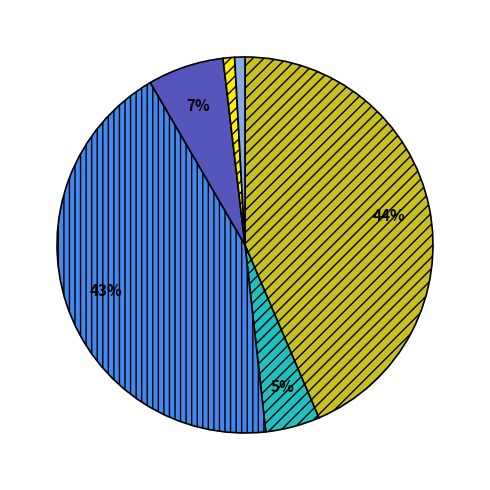

Does any single category account for the majority?

No